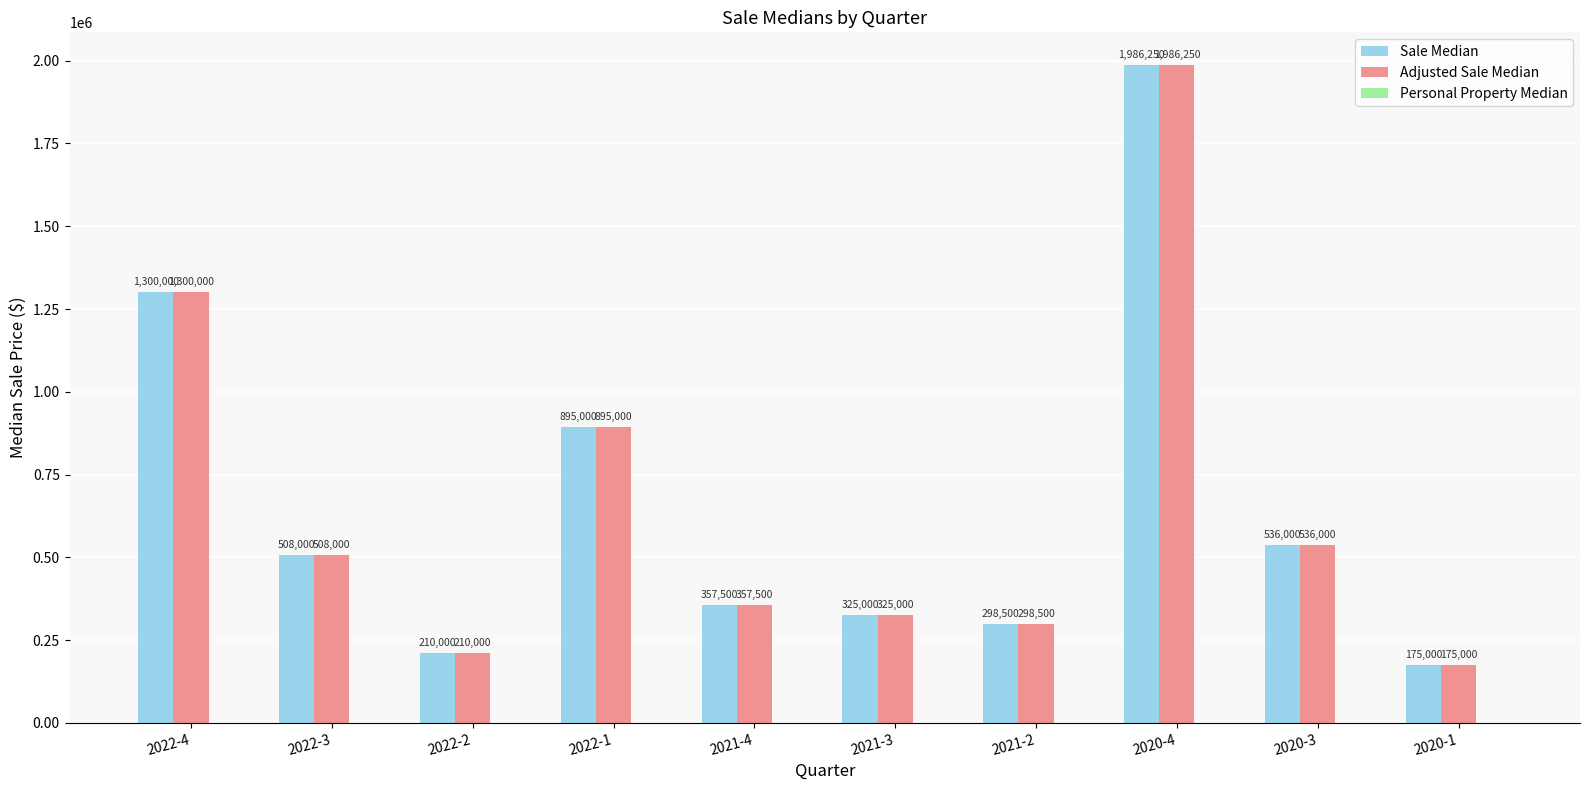

What is the average value of the Adjusted Sale Median series?

659125